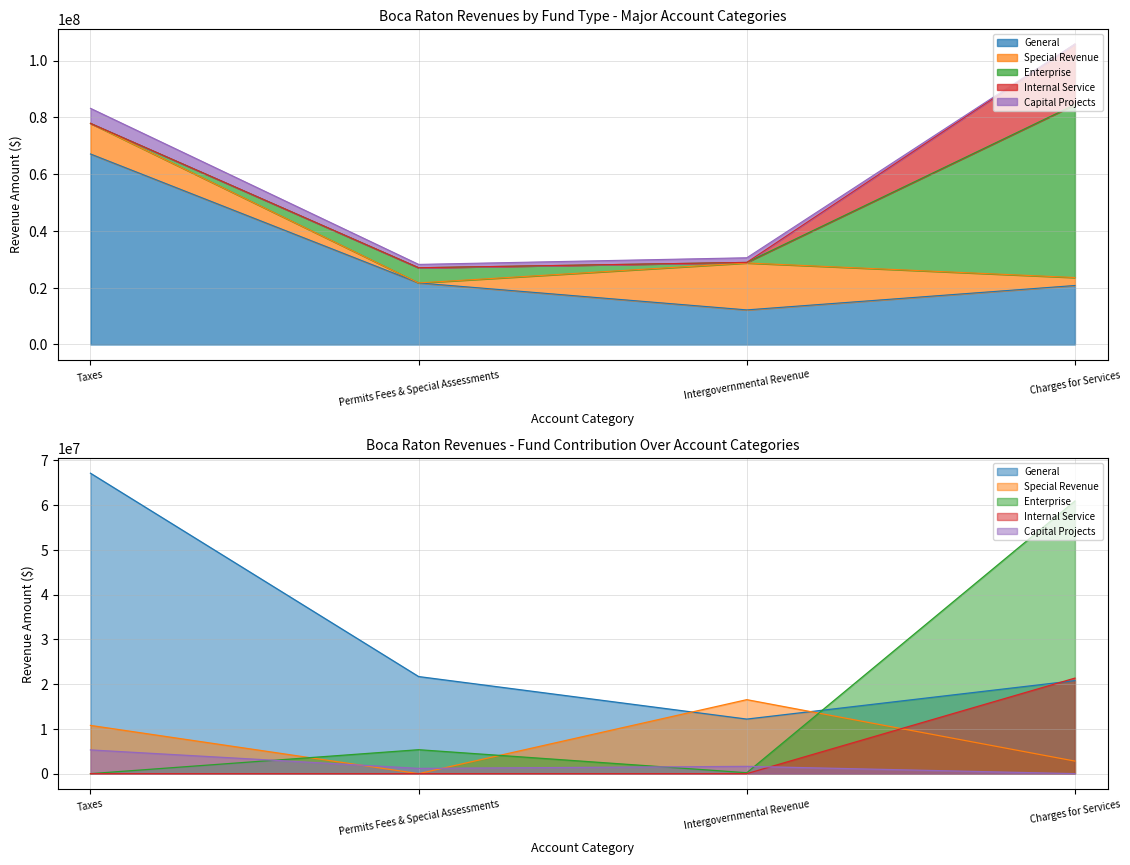

Count the number of data series in this chart.

5